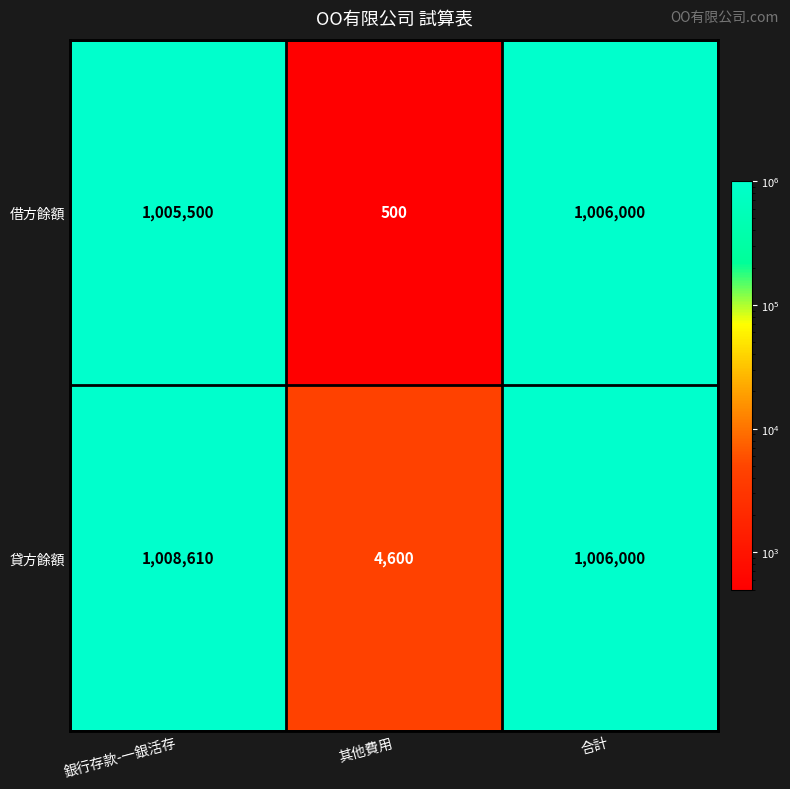

At which category is the sum across all series the highest?

銀行存款-一銀活存